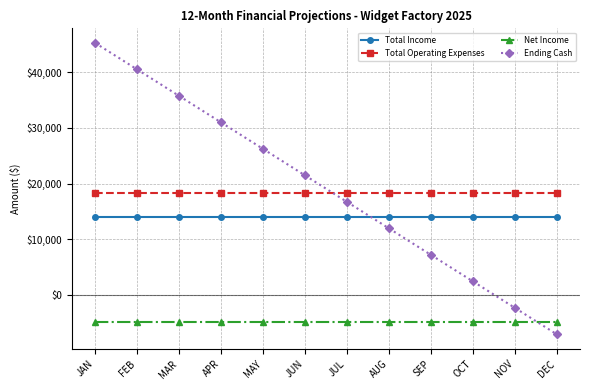

Between which two adjacent categories do Total Operating Expenses and Ending Cash first intersect?

JUN and JUL